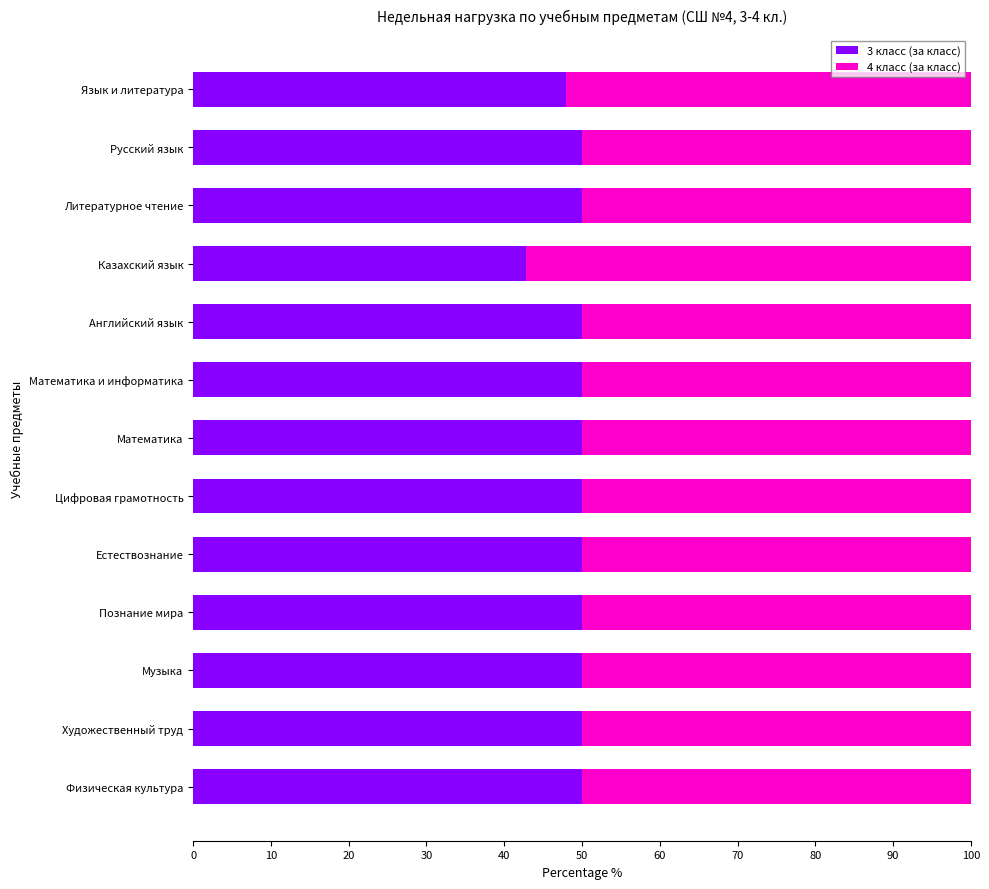

What is the total value across all series at Цифровая грамотность?

100.0